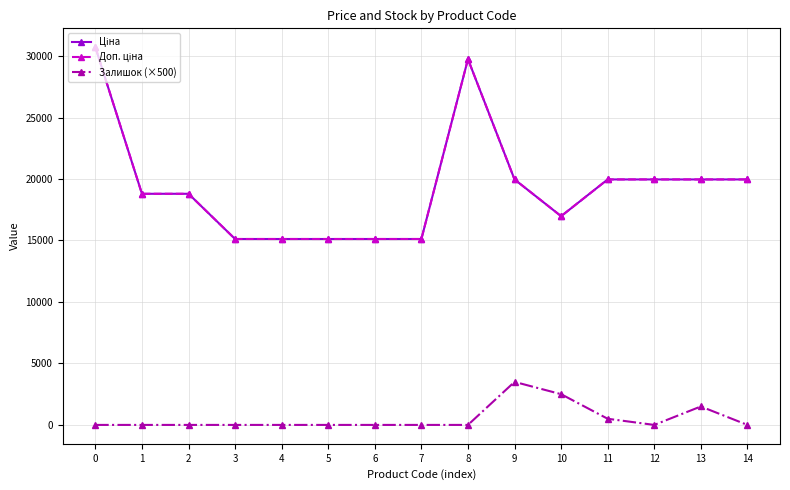

Is this an area chart (filled region under the line)?

No